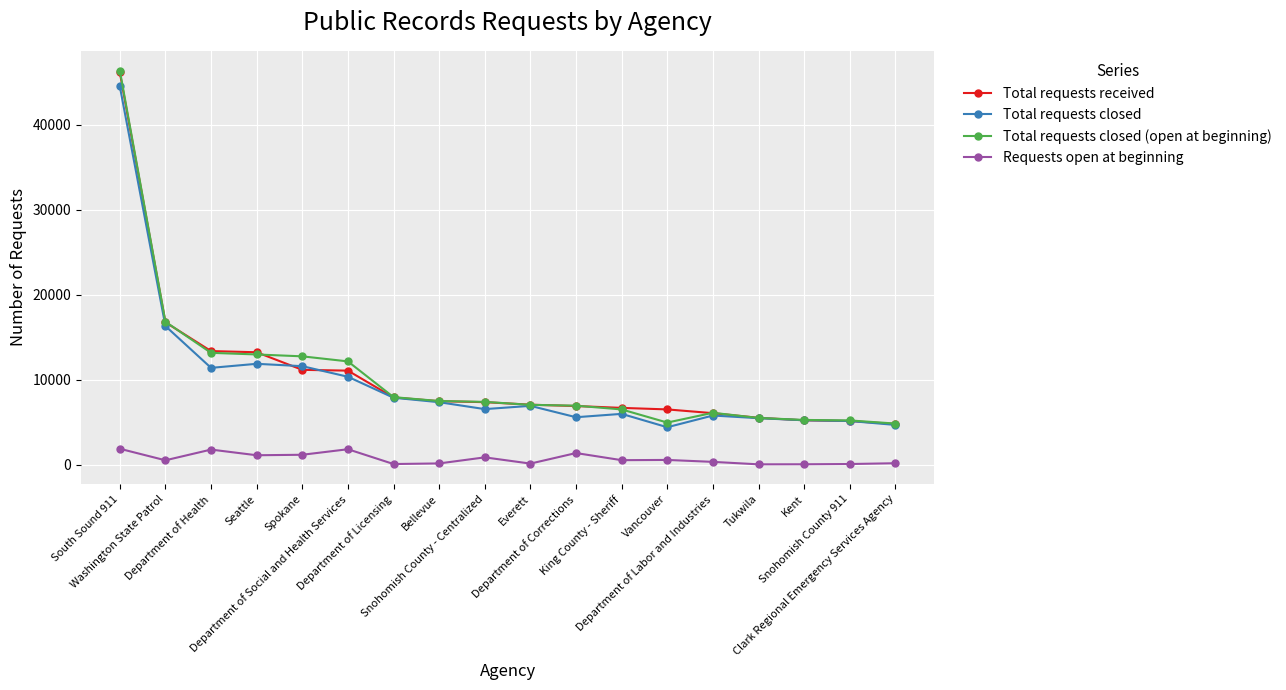

What is the maximum value shown in the chart?

46366